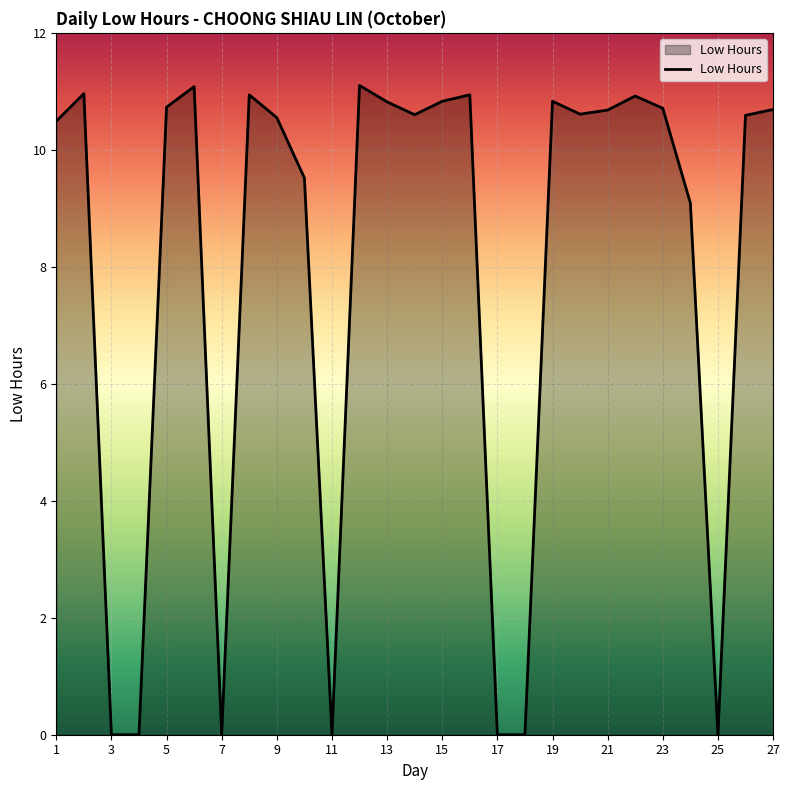

What is the maximum value shown in the chart?

11.1